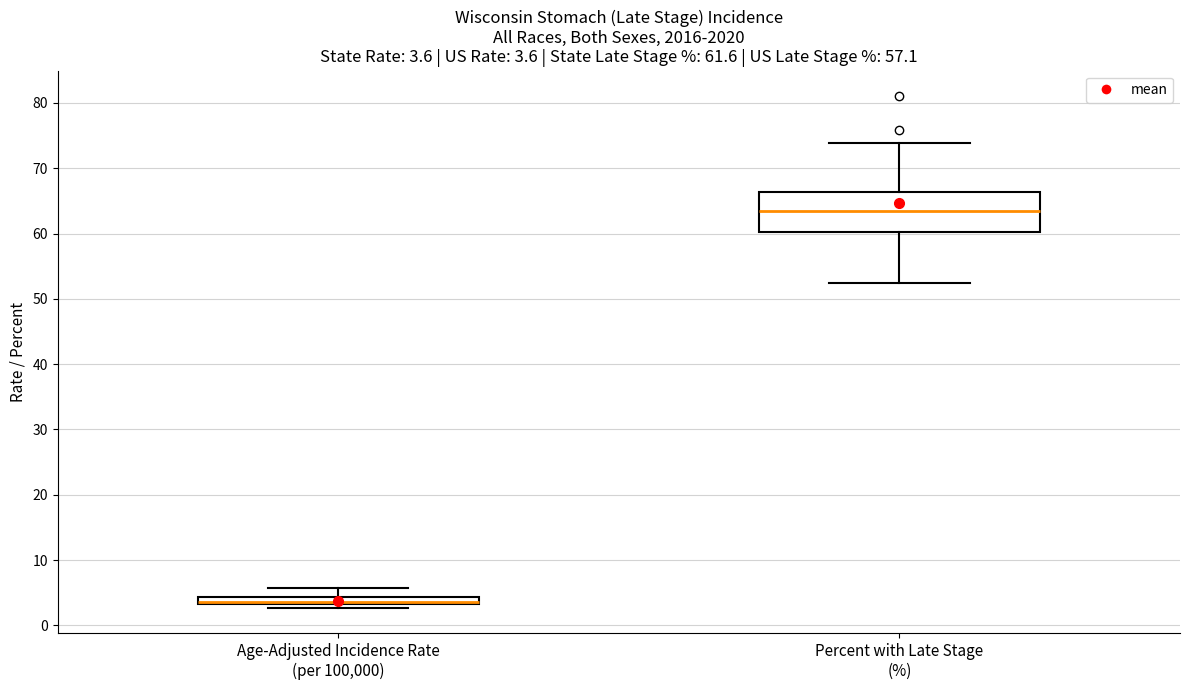

Comparing the boxes themselves (not the whiskers), which one is the tallest?

Percent with Late Stage (%)